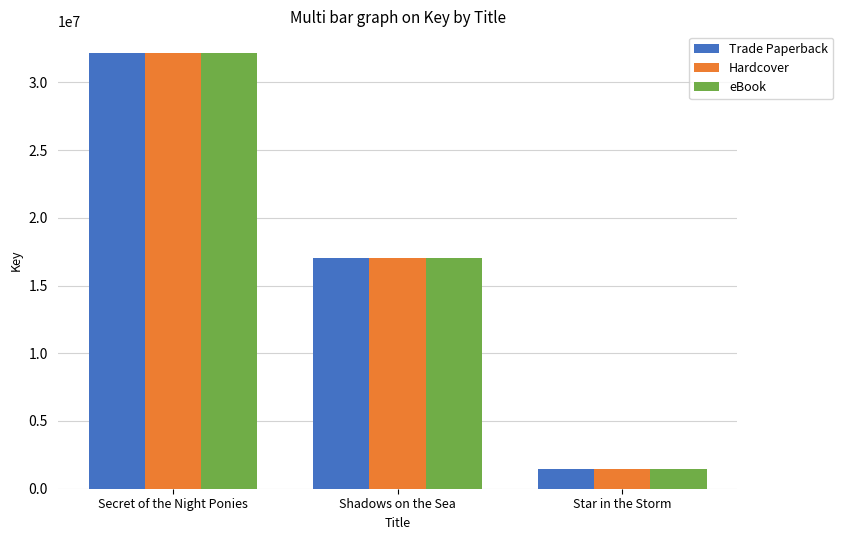

Does the chart contain stacked bars?

No